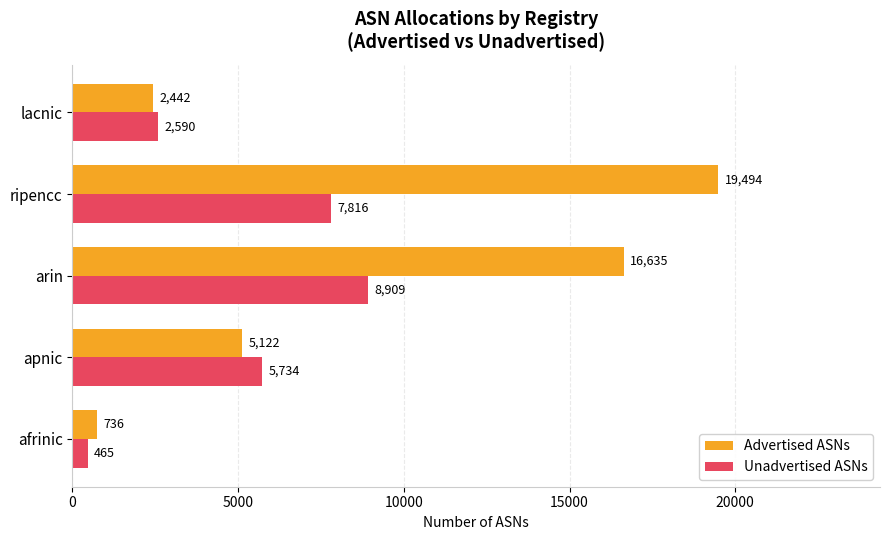

Where is Advertised ASNs nearest to the value 10115?

apnic